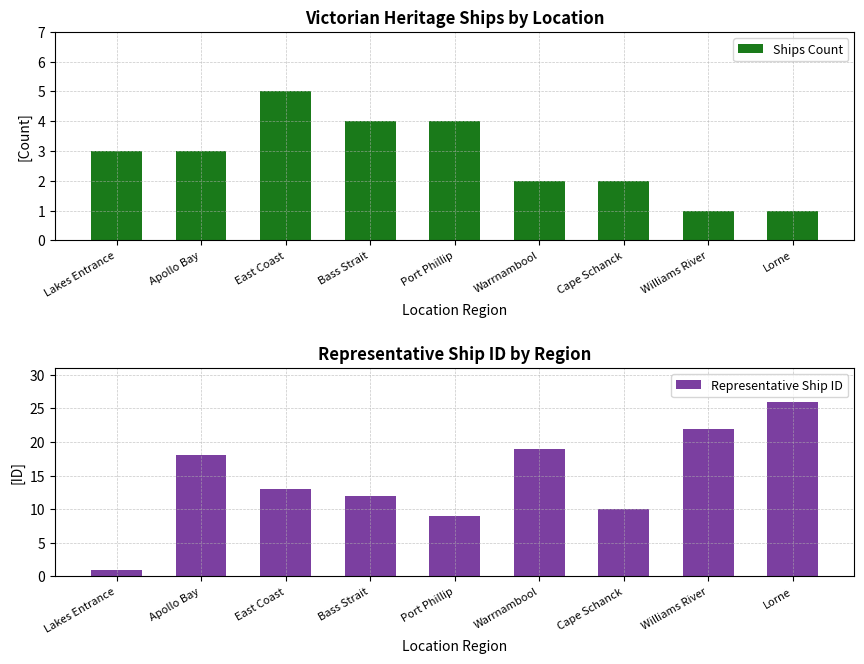

How many bars are there in each group?

2